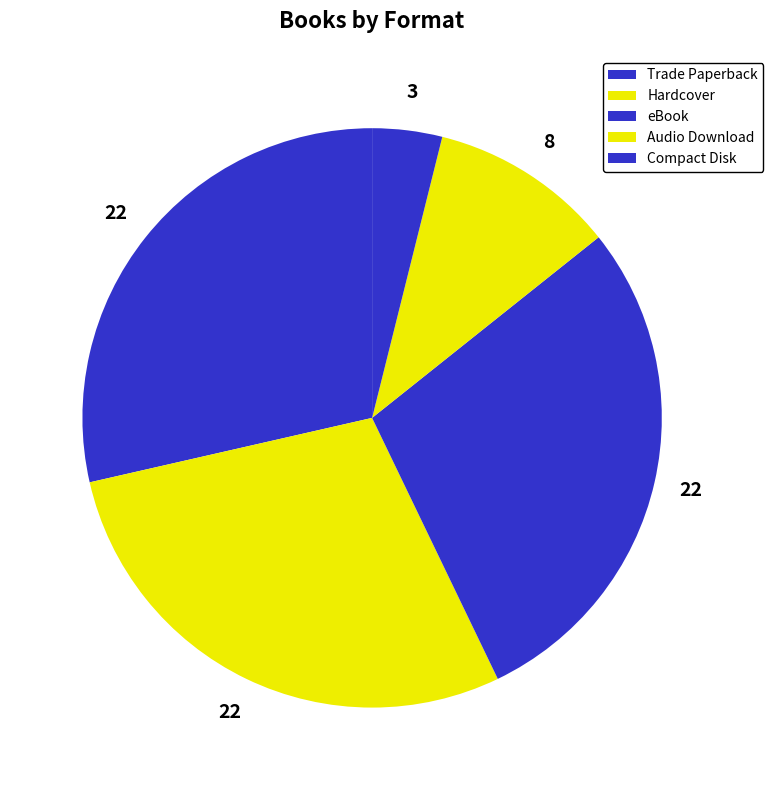

How many segments does this pie chart have?

5